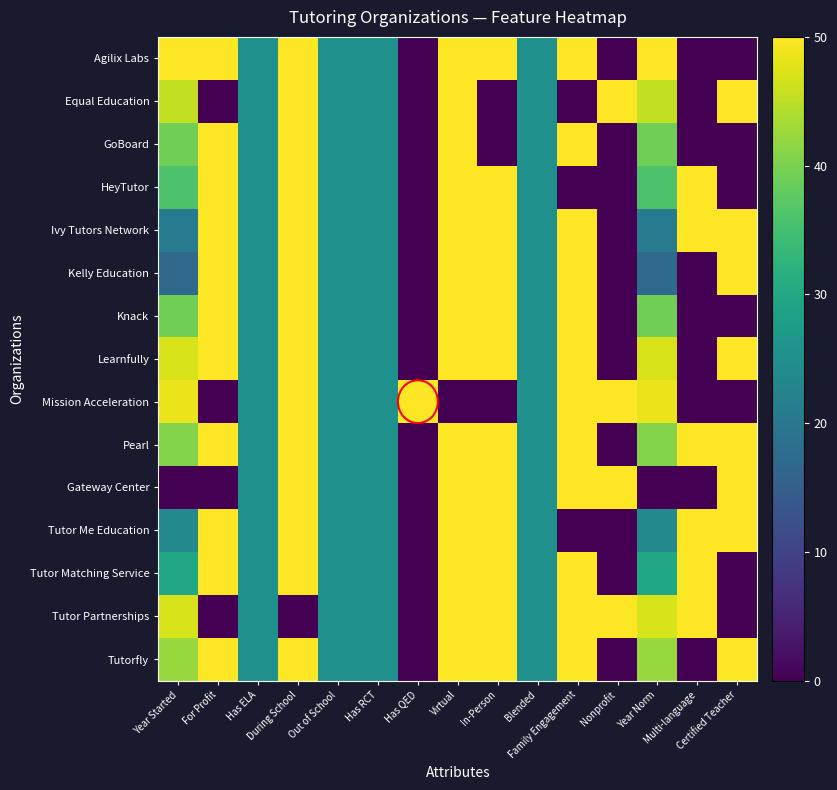

Reading right to left, extract all data points from this chart.

Agilix Labs: Certified Teacher=0.0	Multi-language=0.0	Year Norm=50.0	Nonprofit=0.0	Family Engagement=50.0	Blended=25.0	In-Person=50.0	Virtual=50.0	Has QED=0.0	Has RCT=25.0	Out of School=25.0	During School=50.0	Has ELA=25.0	For Profit=50.0	Year Started=50.0
Equal Education: Certified Teacher=50.0	Multi-language=0.0	Year Norm=45.3	Nonprofit=50.0	Family Engagement=0.0	Blended=25.0	In-Person=0.0	Virtual=50.0	Has QED=0.0	Has RCT=25.0	Out of School=25.0	During School=50.0	Has ELA=25.0	For Profit=0.0	Year Started=45.3
GoBoard: Certified Teacher=0.0	Multi-language=0.0	Year Norm=39.1	Nonprofit=0.0	Family Engagement=50.0	Blended=25.0	In-Person=0.0	Virtual=50.0	Has QED=0.0	Has RCT=25.0	Out of School=25.0	During School=50.0	Has ELA=25.0	For Profit=50.0	Year Started=39.1
HeyTutor: Certified Teacher=0.0	Multi-language=50.0	Year Norm=35.9	Nonprofit=0.0	Family Engagement=0.0	Blended=25.0	In-Person=50.0	Virtual=50.0	Has QED=0.0	Has RCT=25.0	Out of School=25.0	During School=50.0	Has ELA=25.0	For Profit=50.0	Year Started=35.9
Ivy Tutors Network: Certified Teacher=50.0	Multi-language=50.0	Year Norm=20.3	Nonprofit=0.0	Family Engagement=50.0	Blended=25.0	In-Person=50.0	Virtual=50.0	Has QED=0.0	Has RCT=25.0	Out of School=25.0	During School=50.0	Has ELA=25.0	For Profit=50.0	Year Started=20.3
Kelly Education: Certified Teacher=50.0	Multi-language=0.0	Year Norm=17.2	Nonprofit=0.0	Family Engagement=50.0	Blended=25.0	In-Person=50.0	Virtual=50.0	Has QED=0.0	Has RCT=25.0	Out of School=25.0	During School=50.0	Has ELA=25.0	For Profit=50.0	Year Started=17.2
Knack: Certified Teacher=0.0	Multi-language=0.0	Year Norm=39.1	Nonprofit=0.0	Family Engagement=50.0	Blended=25.0	In-Person=50.0	Virtual=50.0	Has QED=0.0	Has RCT=25.0	Out of School=25.0	During School=50.0	Has ELA=25.0	For Profit=50.0	Year Started=39.1
Learnfully: Certified Teacher=50.0	Multi-language=0.0	Year Norm=46.9	Nonprofit=0.0	Family Engagement=50.0	Blended=25.0	In-Person=50.0	Virtual=50.0	Has QED=0.0	Has RCT=25.0	Out of School=25.0	During School=50.0	Has ELA=25.0	For Profit=50.0	Year Started=46.9
Mission Acceleration: Certified Teacher=0.0	Multi-language=0.0	Year Norm=48.4	Nonprofit=50.0	Family Engagement=50.0	Blended=25.0	In-Person=0.0	Virtual=0.0	Has QED=50.0	Has RCT=25.0	Out of School=25.0	During School=50.0	Has ELA=25.0	For Profit=0.0	Year Started=48.4
Pearl: Certified Teacher=50.0	Multi-language=50.0	Year Norm=40.6	Nonprofit=0.0	Family Engagement=50.0	Blended=25.0	In-Person=50.0	Virtual=50.0	Has QED=0.0	Has RCT=25.0	Out of School=25.0	During School=50.0	Has ELA=25.0	For Profit=50.0	Year Started=40.6
Gateway Center: Certified Teacher=50.0	Multi-language=0.0	Year Norm=0.0	Nonprofit=50.0	Family Engagement=50.0	Blended=25.0	In-Person=50.0	Virtual=50.0	Has QED=0.0	Has RCT=25.0	Out of School=25.0	During School=50.0	Has ELA=25.0	For Profit=0.0	Year Started=0.0
Tutor Me Education: Certified Teacher=50.0	Multi-language=50.0	Year Norm=23.4	Nonprofit=0.0	Family Engagement=0.0	Blended=25.0	In-Person=50.0	Virtual=50.0	Has QED=0.0	Has RCT=25.0	Out of School=25.0	During School=50.0	Has ELA=25.0	For Profit=50.0	Year Started=23.4
Tutor Matching Service: Certified Teacher=0.0	Multi-language=50.0	Year Norm=29.7	Nonprofit=0.0	Family Engagement=50.0	Blended=25.0	In-Person=50.0	Virtual=50.0	Has QED=0.0	Has RCT=25.0	Out of School=25.0	During School=50.0	Has ELA=25.0	For Profit=50.0	Year Started=29.7
Tutor Partnerships: Certified Teacher=0.0	Multi-language=50.0	Year Norm=46.9	Nonprofit=50.0	Family Engagement=50.0	Blended=25.0	In-Person=50.0	Virtual=50.0	Has QED=0.0	Has RCT=25.0	Out of School=25.0	During School=0.0	Has ELA=25.0	For Profit=0.0	Year Started=46.9
Tutorfly: Certified Teacher=50.0	Multi-language=0.0	Year Norm=42.2	Nonprofit=0.0	Family Engagement=50.0	Blended=25.0	In-Person=50.0	Virtual=50.0	Has QED=0.0	Has RCT=25.0	Out of School=25.0	During School=50.0	Has ELA=25.0	For Profit=50.0	Year Started=42.2